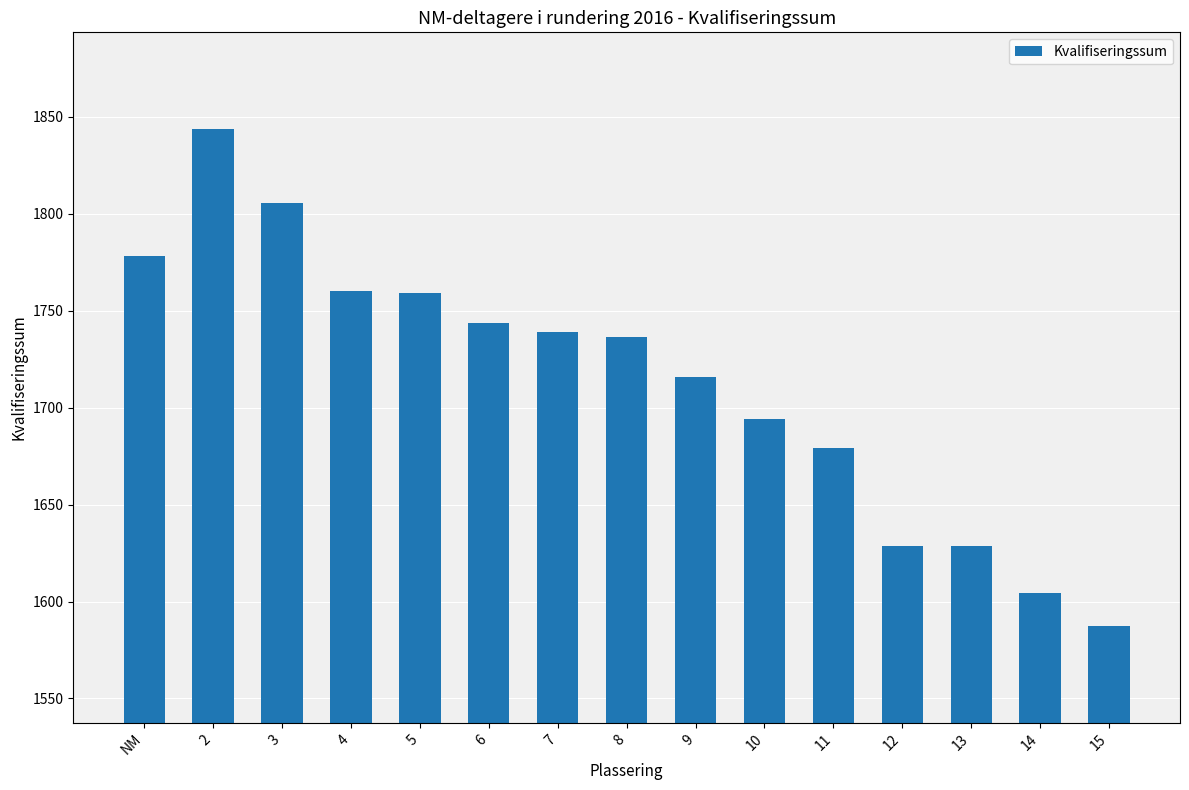

The value at 13 is 1628.5. True or false?

True